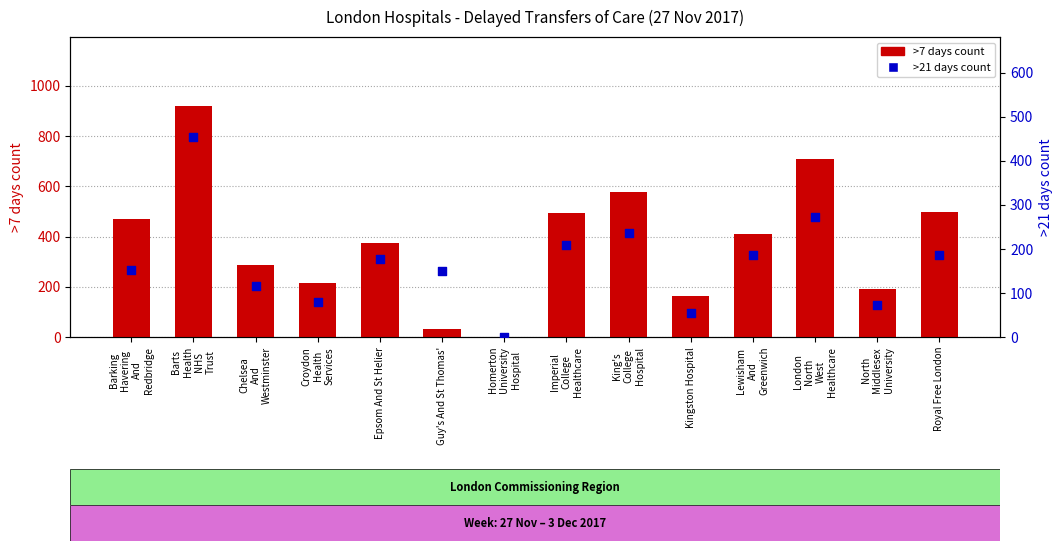

What are all the series names shown in the legend?

>7 days count, >21 days count